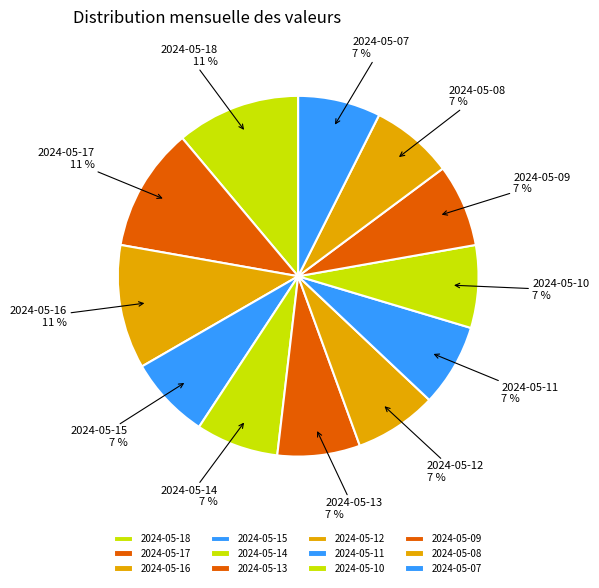

Combined, what portion of the pie is 2024-05-14 and 2024-05-09?

14.8%